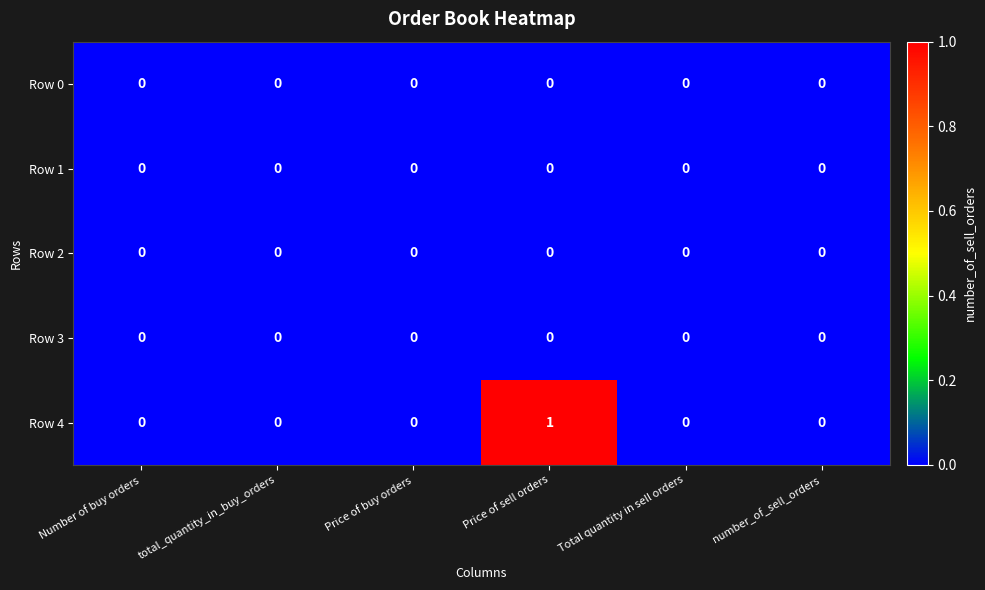

The Row 4 series shows 0 at Number of buy orders. True or false?

True